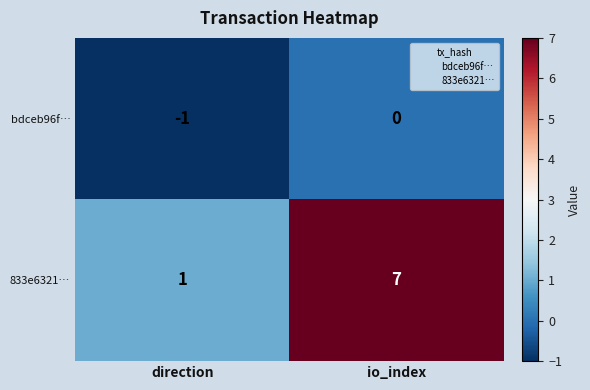

Which series has the widest spread of values?

833e6321…